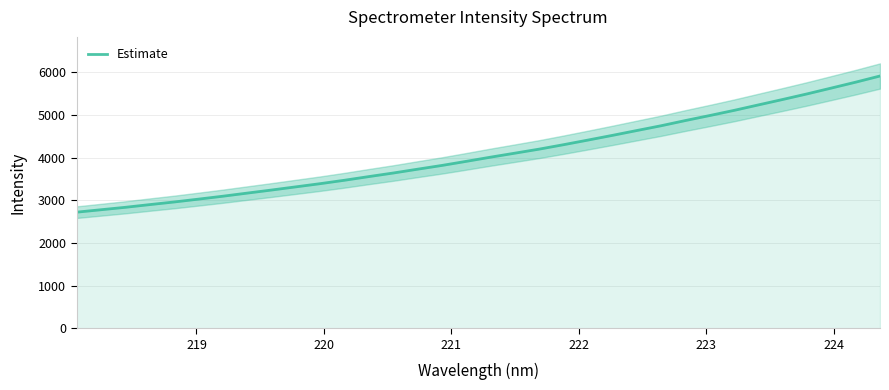

Is it true that the value at 27 is 9046.6?

False